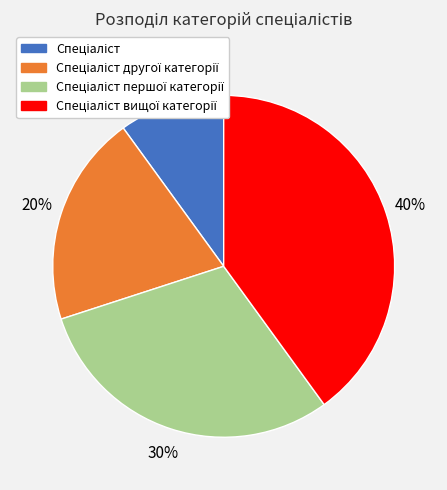

Is there any slice that represents more than half of the pie?

No